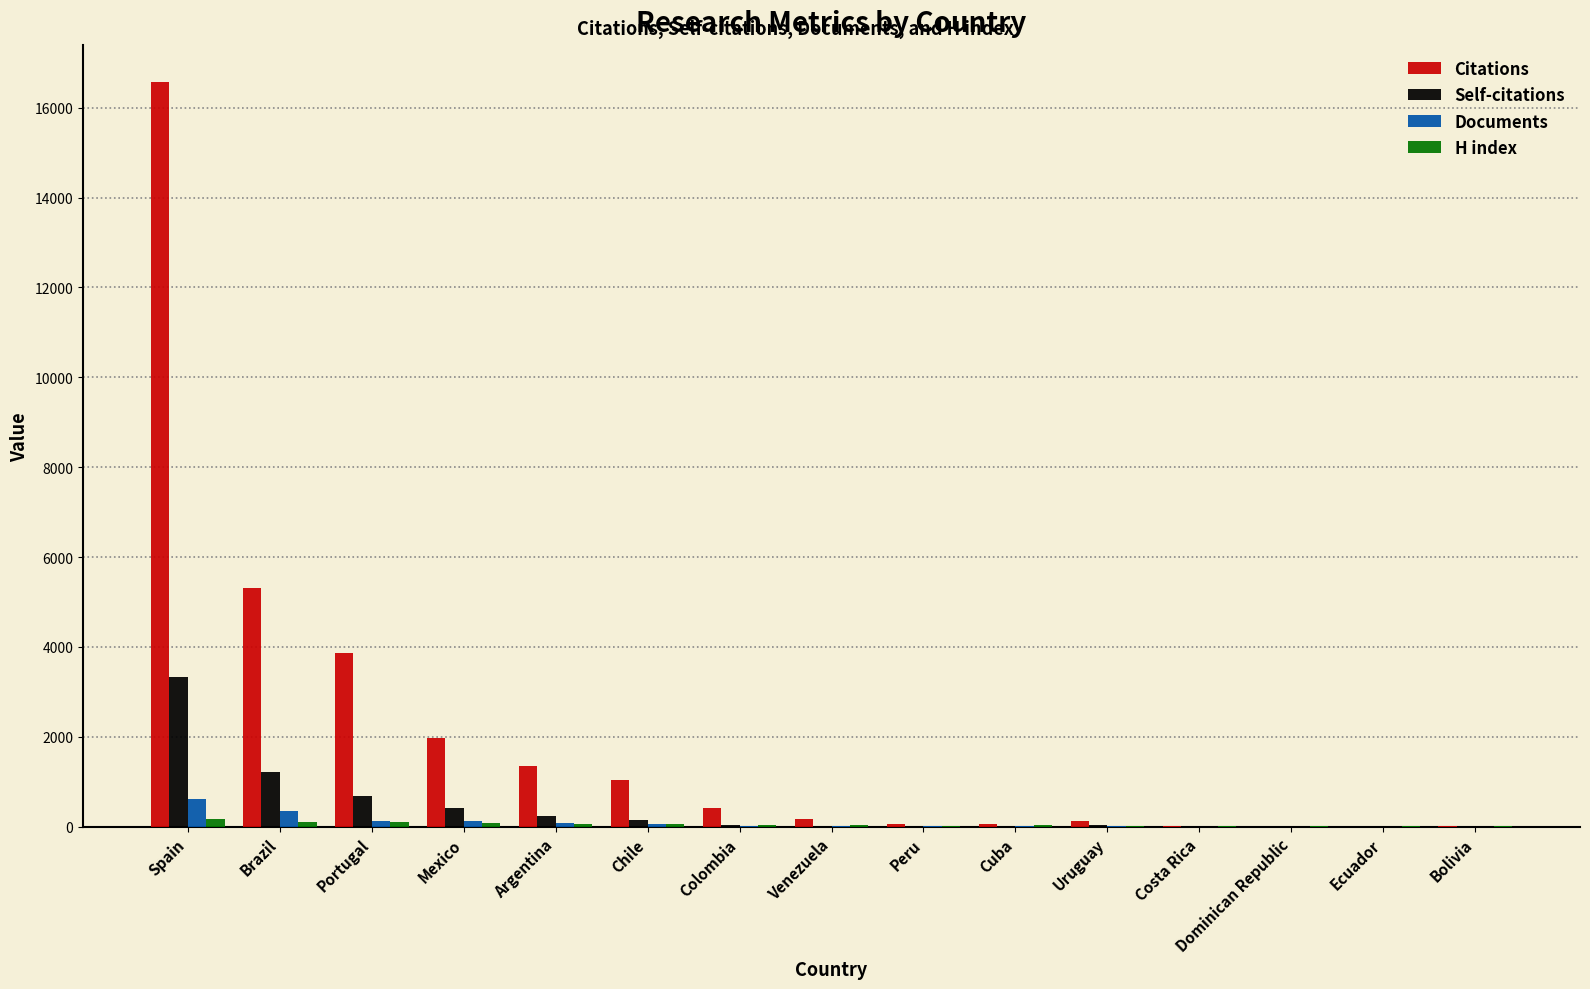

Which series has the largest total across all categories?

Citations